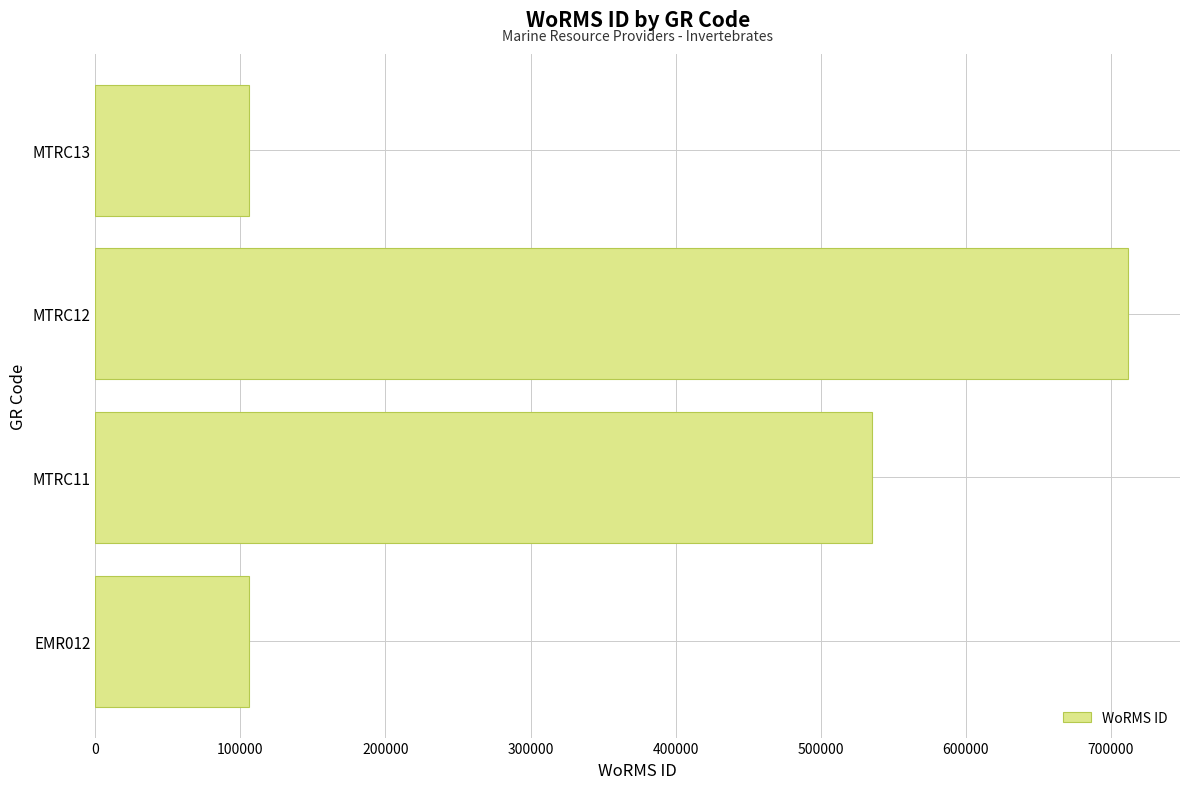

Is it true that the value at MTRC12 is 712167?

True